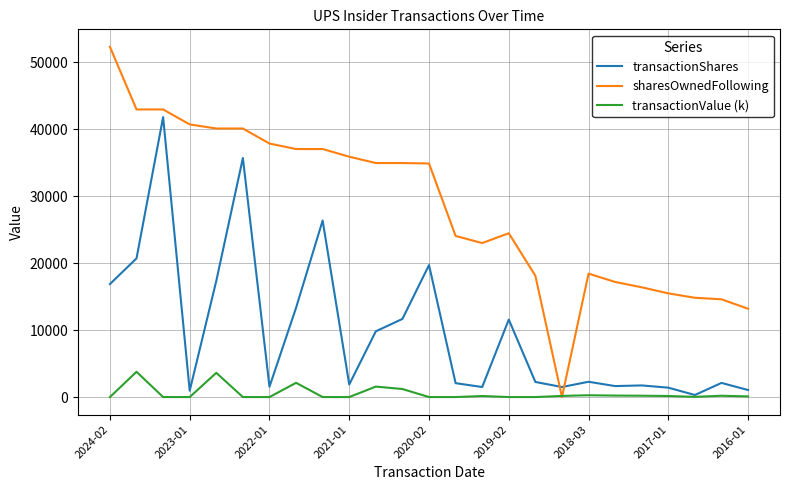

What is the difference between the maximum and minimum values in the sharesOwnedFollowing series?

52331.0